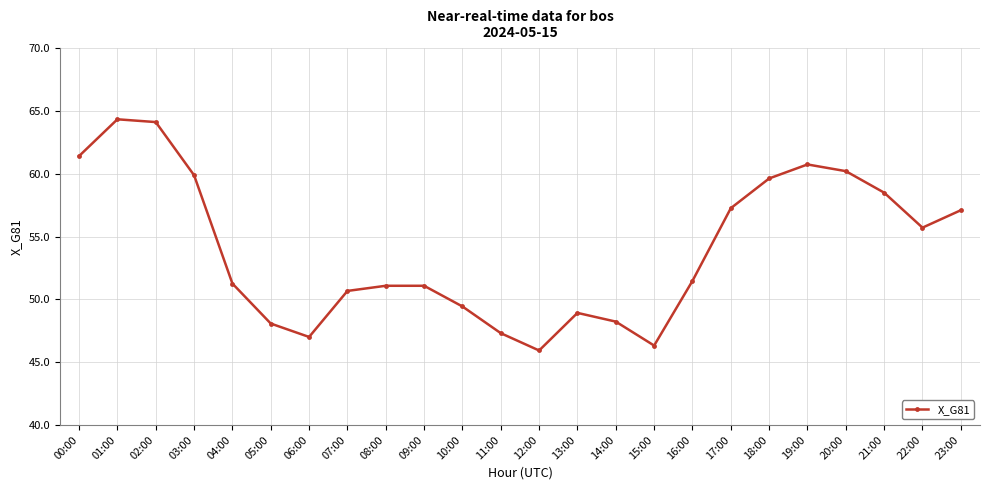

Which has a higher value, 01:00 or 09:00?

01:00